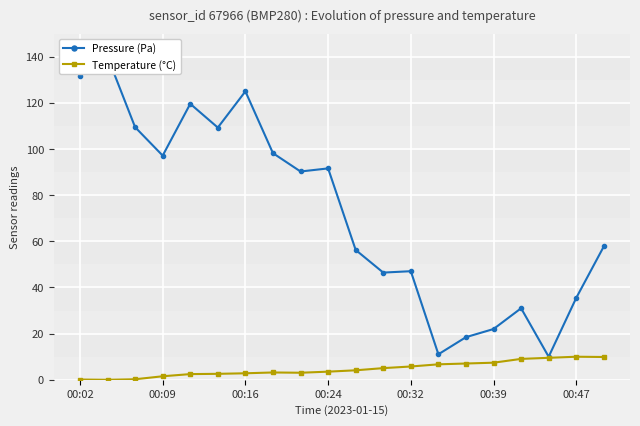

True or false: Temperature (°C) has more than 0 interior local peaks.

True